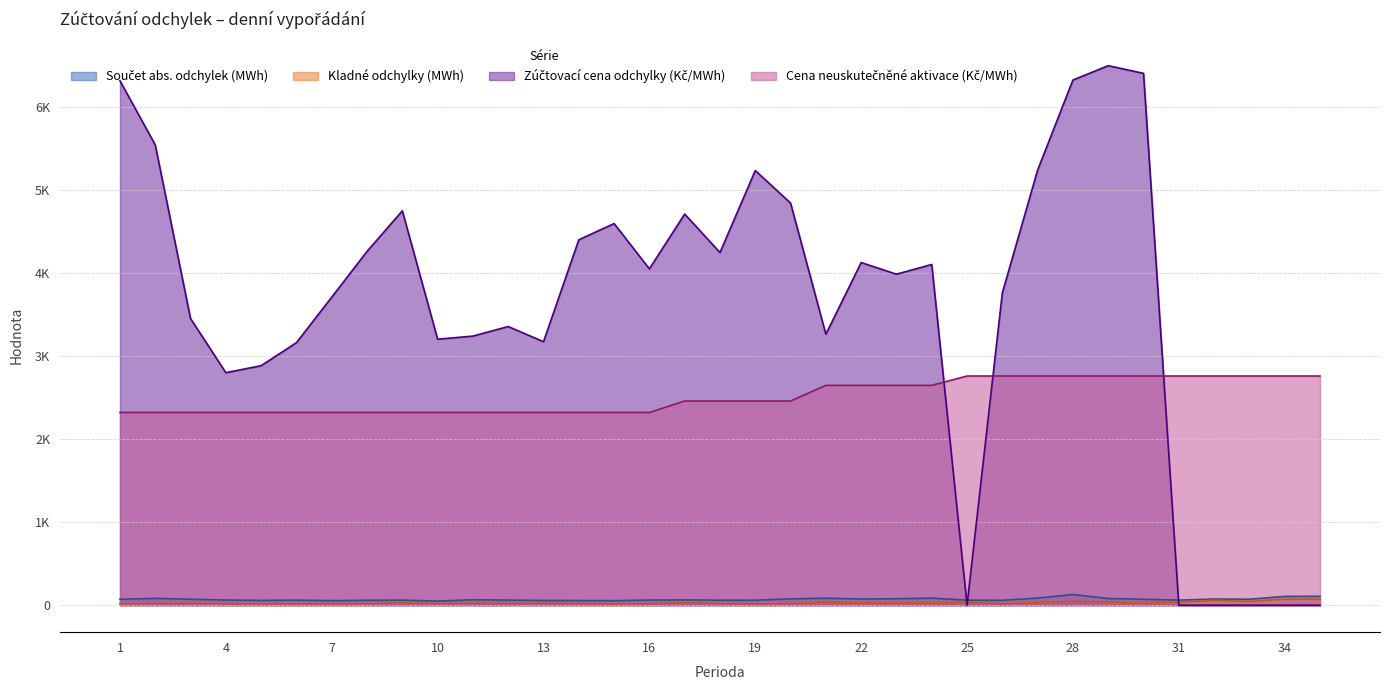

How many data points in Součet abs. odchylek (MWh) are above 63?

18